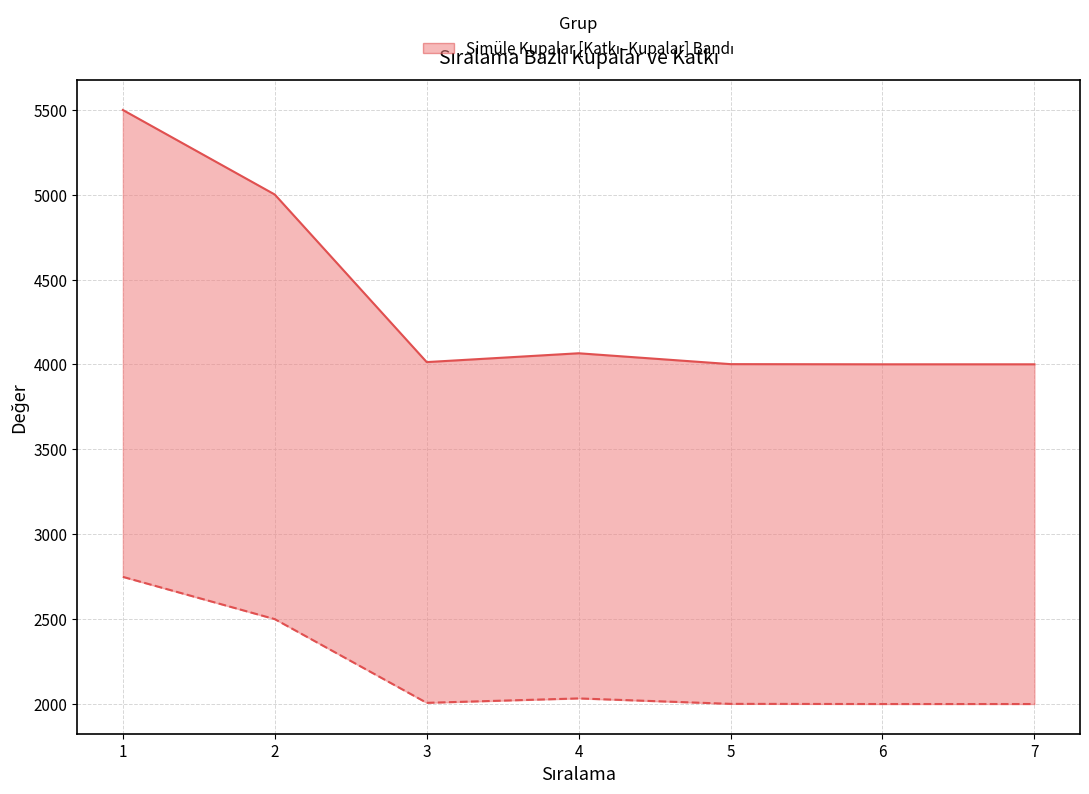

Where does the Katkı series first go above 2007?

1